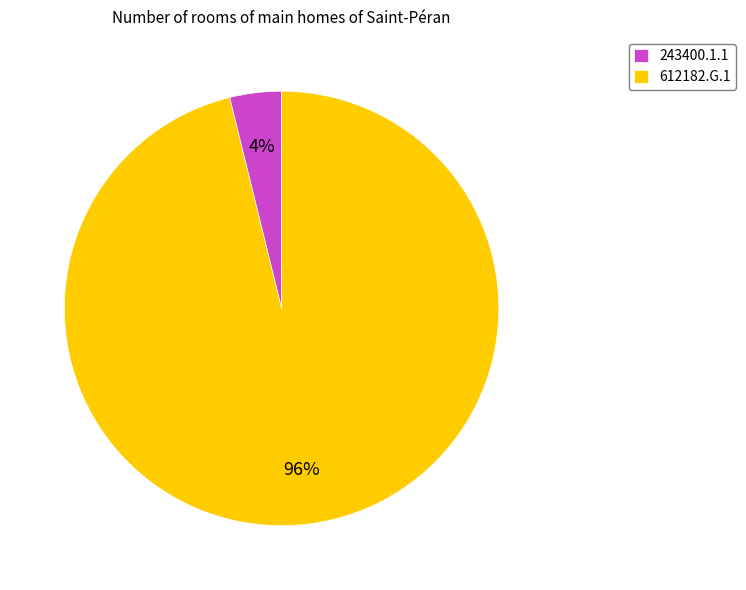

What is the majority slice?

612182.G.1